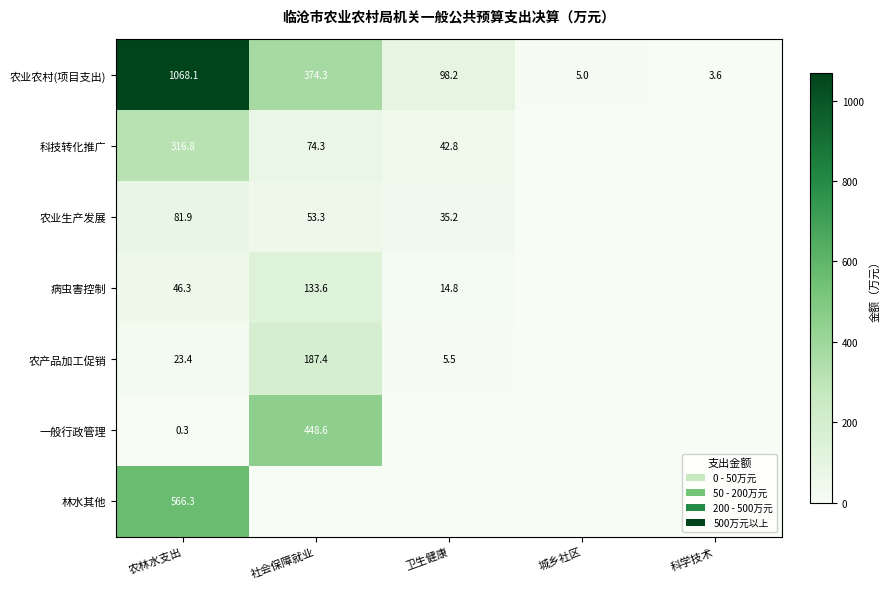

Is the value of 农业农村(项目支出) at 卫生健康 greater than the value of 科技转化推广 at 农林水支出?

No